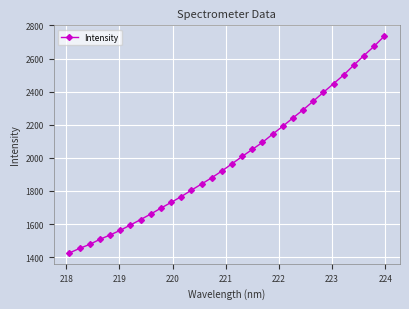

What is the average value?

1991.9